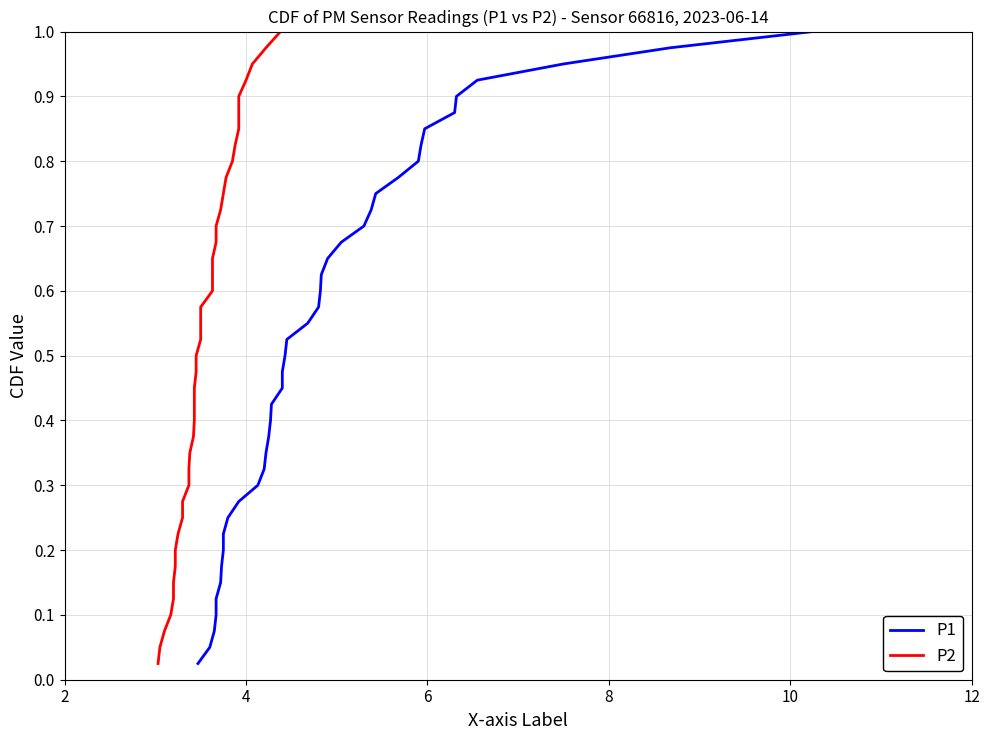

What is the label of the 38th point from the right?

6